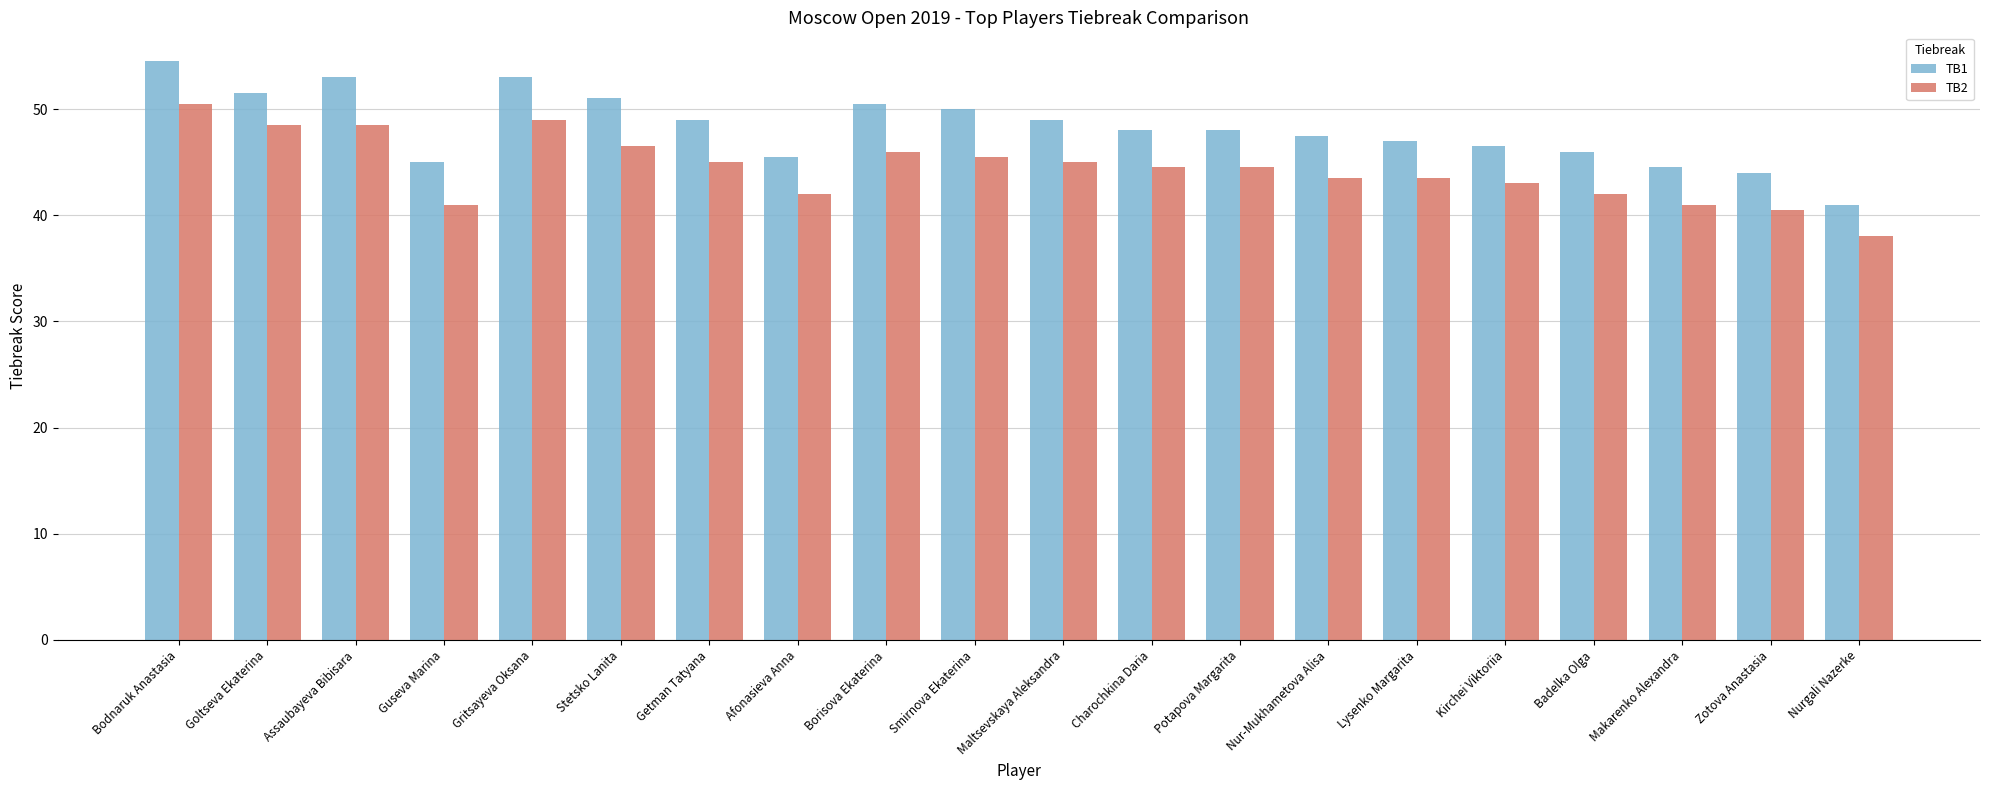

At how many categories does at least one series exceed 40?

20